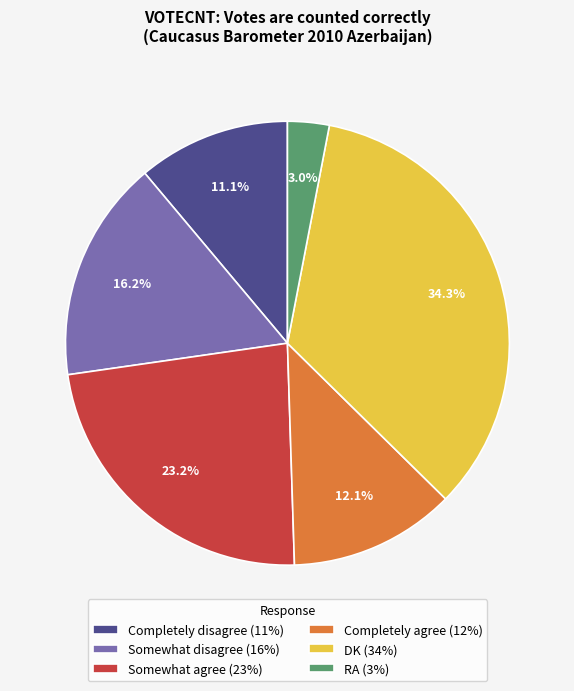

Combined, what portion of the pie is Completely disagree and Somewhat disagree?

27.3%